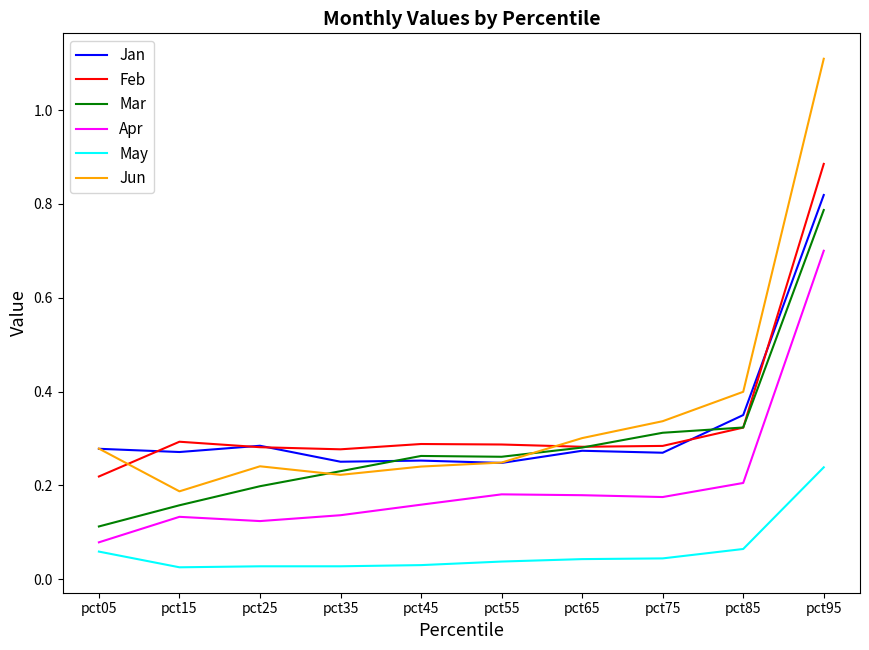

How many categories are shown in the chart?

10